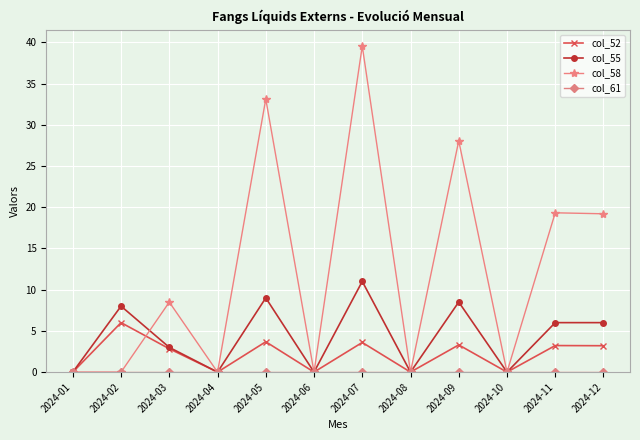

What is the maximum value shown in the chart?

39.5